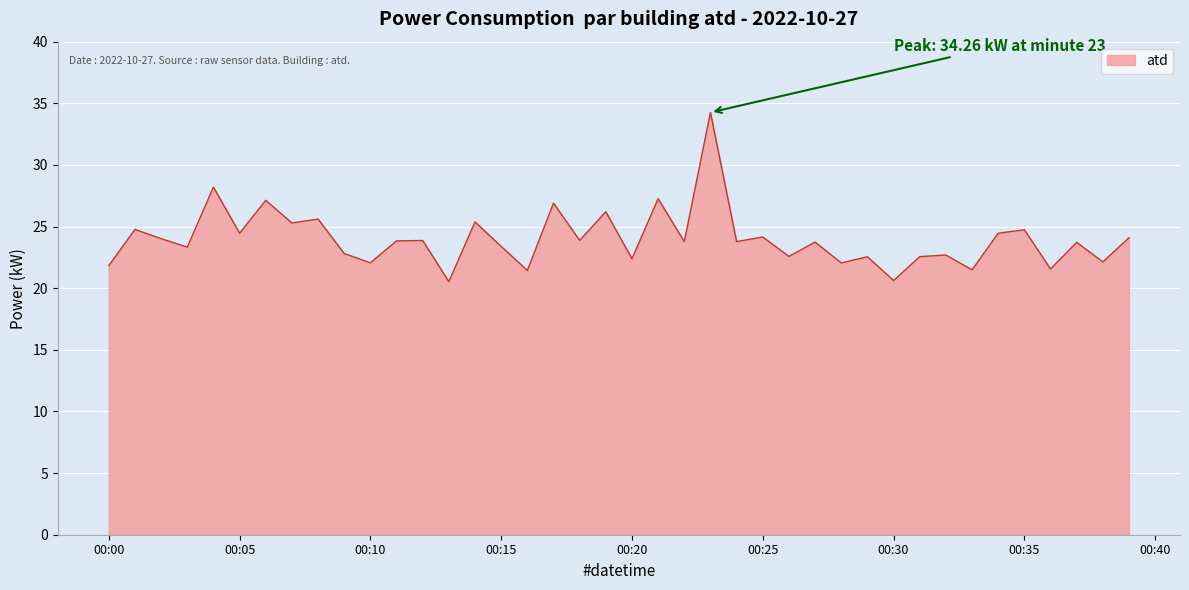

What is the average value?

24.0